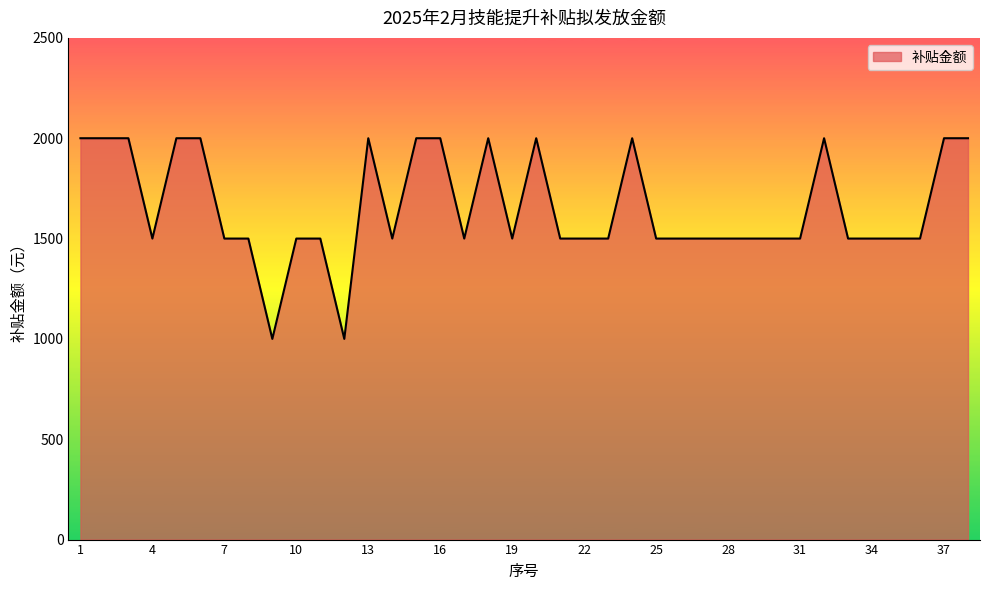

What is the difference between the maximum and minimum values?

1000